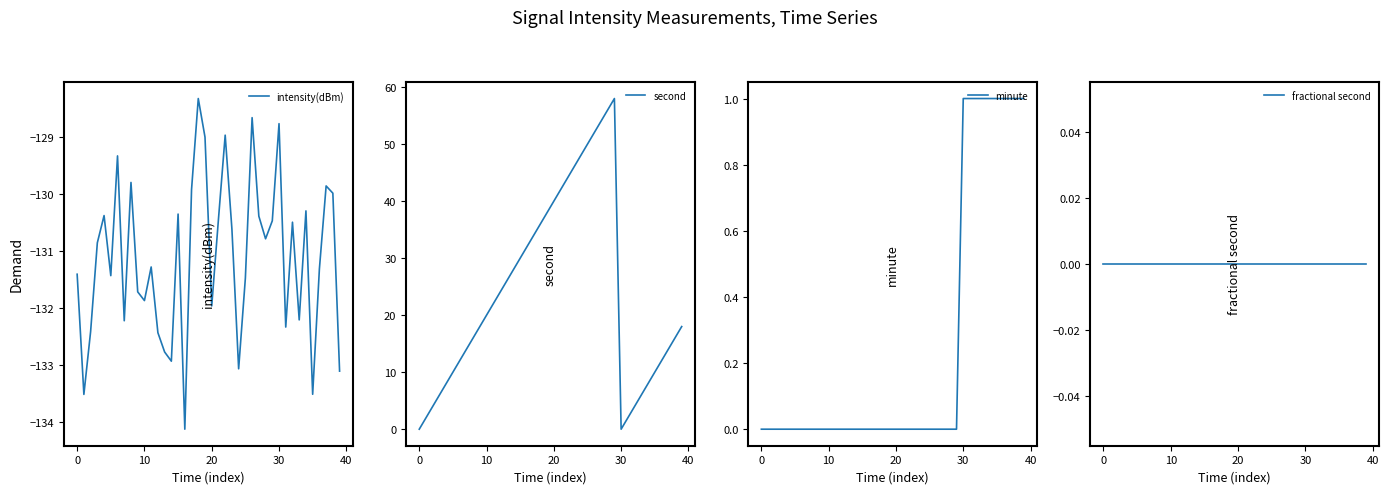

True or false: intensity(dBm) and fractional second cross at least once.

False